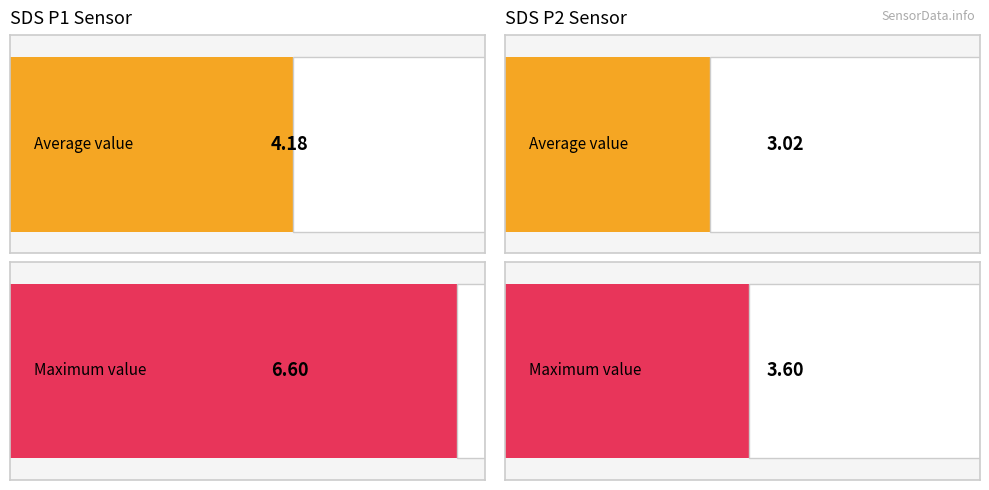

What is the sum of all Maximum utilization values?

10.2